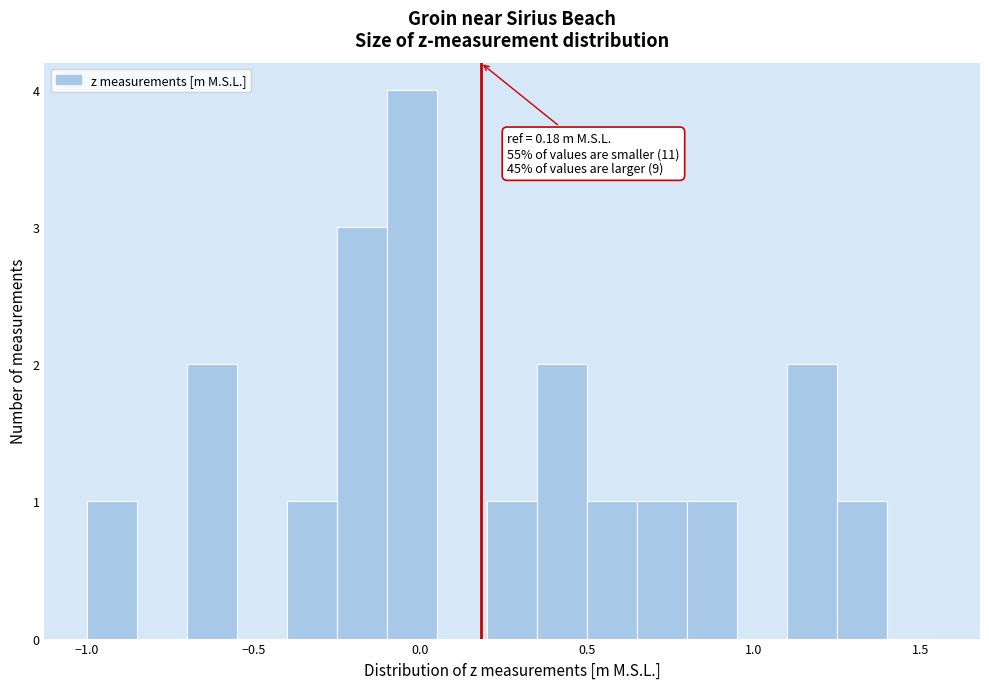

Around what value on the x-axis is the tallest bar? Give the approximate position of its centre, as read against the axis.

0.00